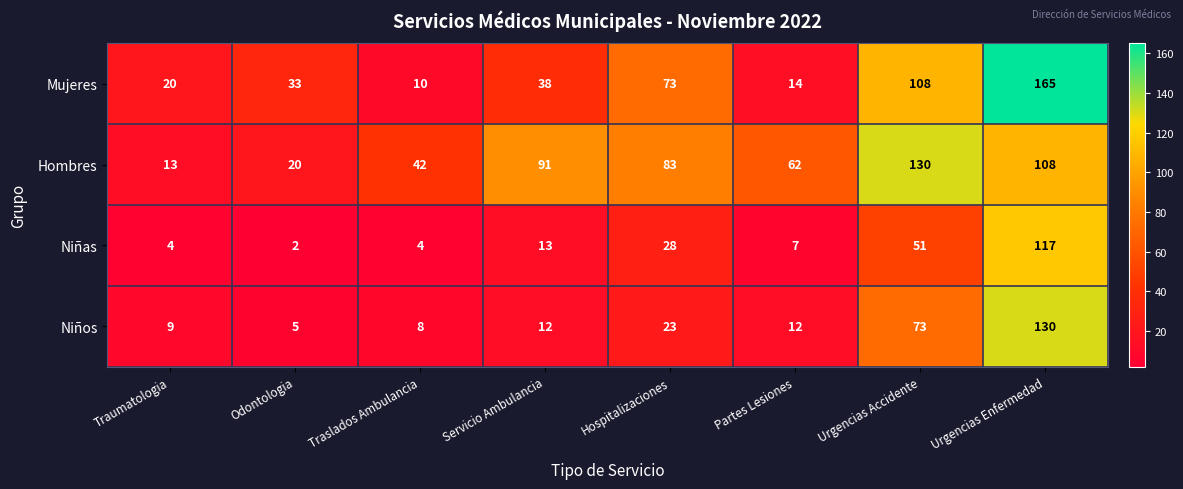

At which category is the sum across all series the highest?

Urgencias Enfermedad